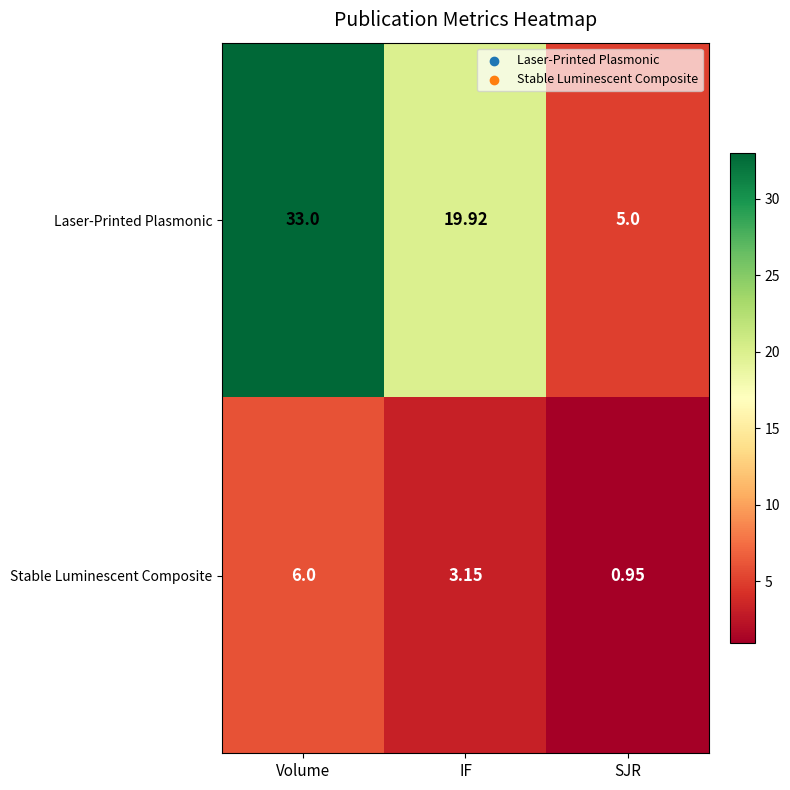

At IF, list the series in order from largest to smallest.

Laser-Printed Plasmonic, Stable Luminescent Composite